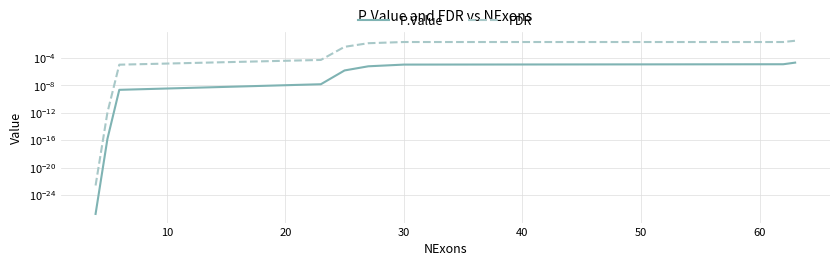

List the series in order of their peak value, lowest first.

P.Value, FDR